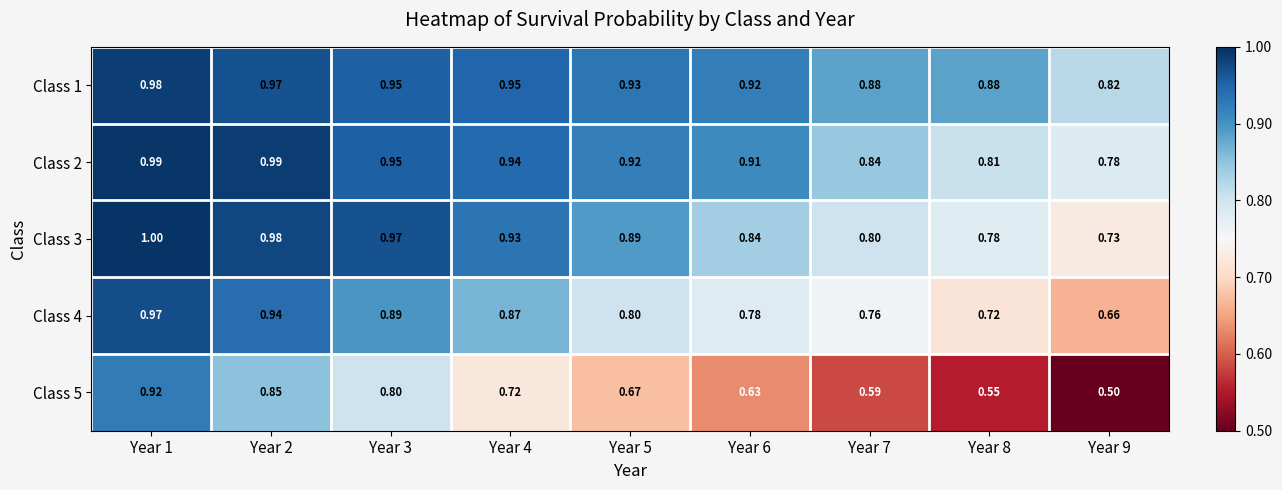

What is the spread (max minus min) of values at Year 9?

0.3